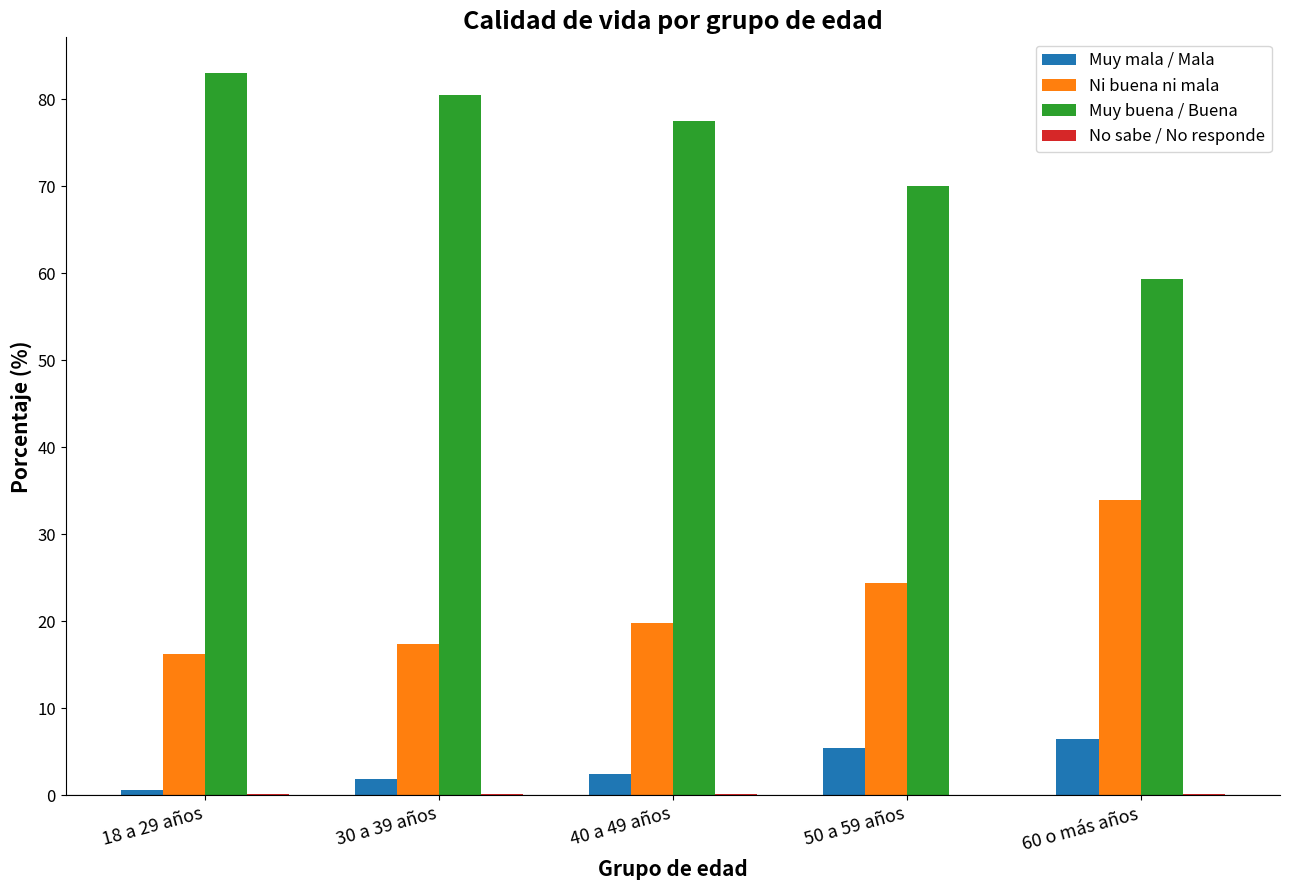

What is the sum of all Muy buena / Buena values?

370.4